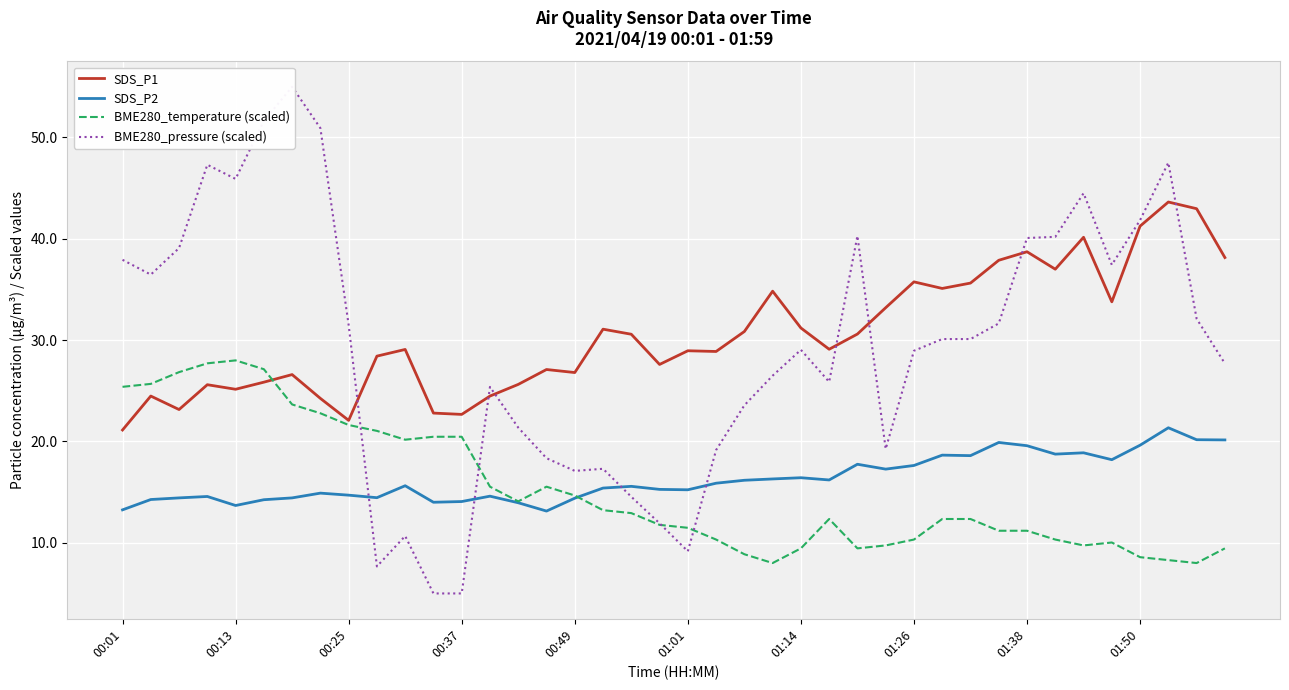

True or false: SDS_P2 and SDS_P1 cross at least once.

False